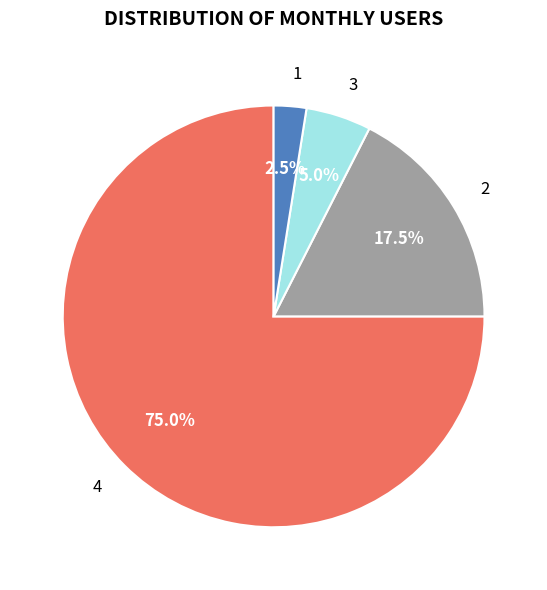

Is the sum of 4 and 2 greater than half?

Yes